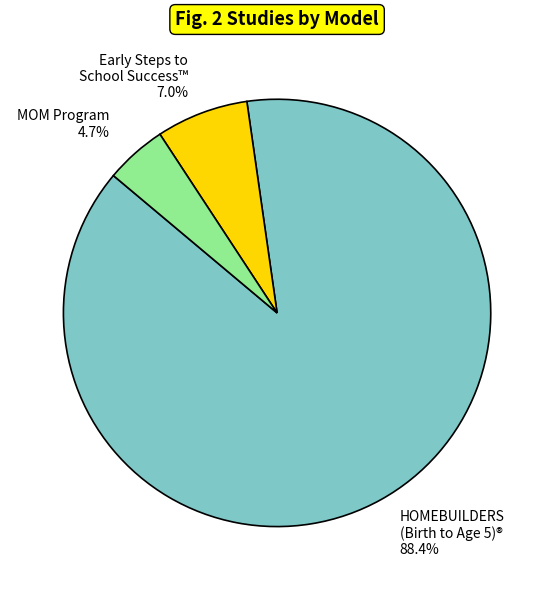

Rank the categories by value from highest to lowest.

HOMEBUILDERS (Birth to Age 5)®, Early Steps to School Success™, MOM Program